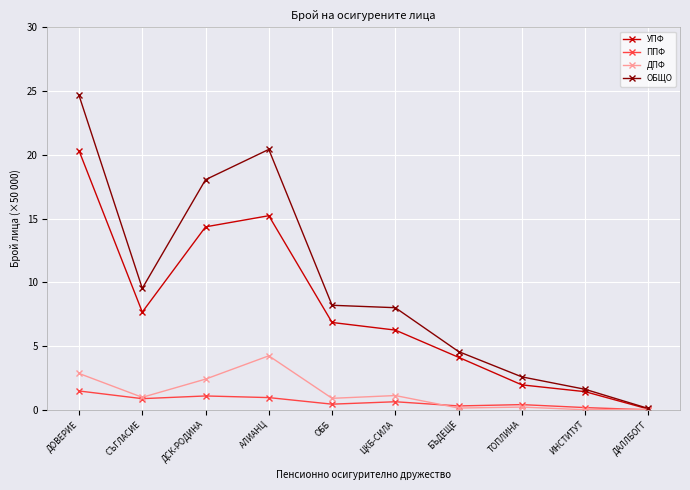

Where does the ОБЩО series first go above 8?

ДОВЕРИЕ